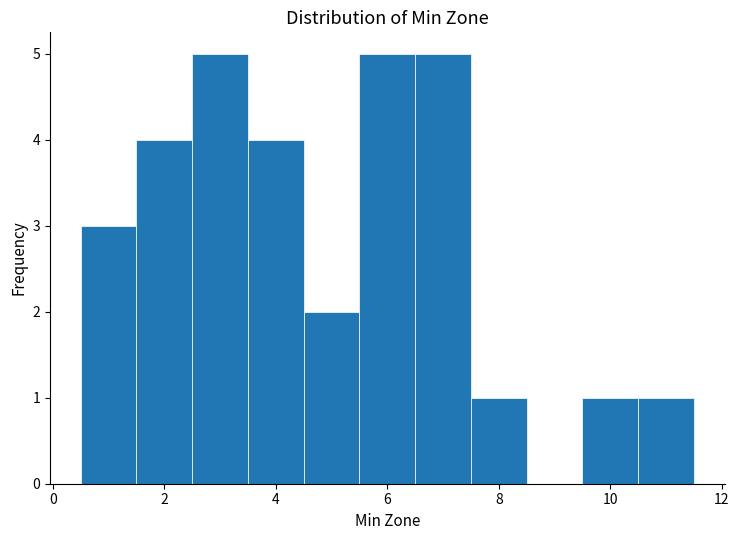

How tall is the bar that spans 2.5 to 3.5 on the x-axis? Neither the bar edges nor the heights are printed on the chart, so give them approximately, as read against the axes.

5